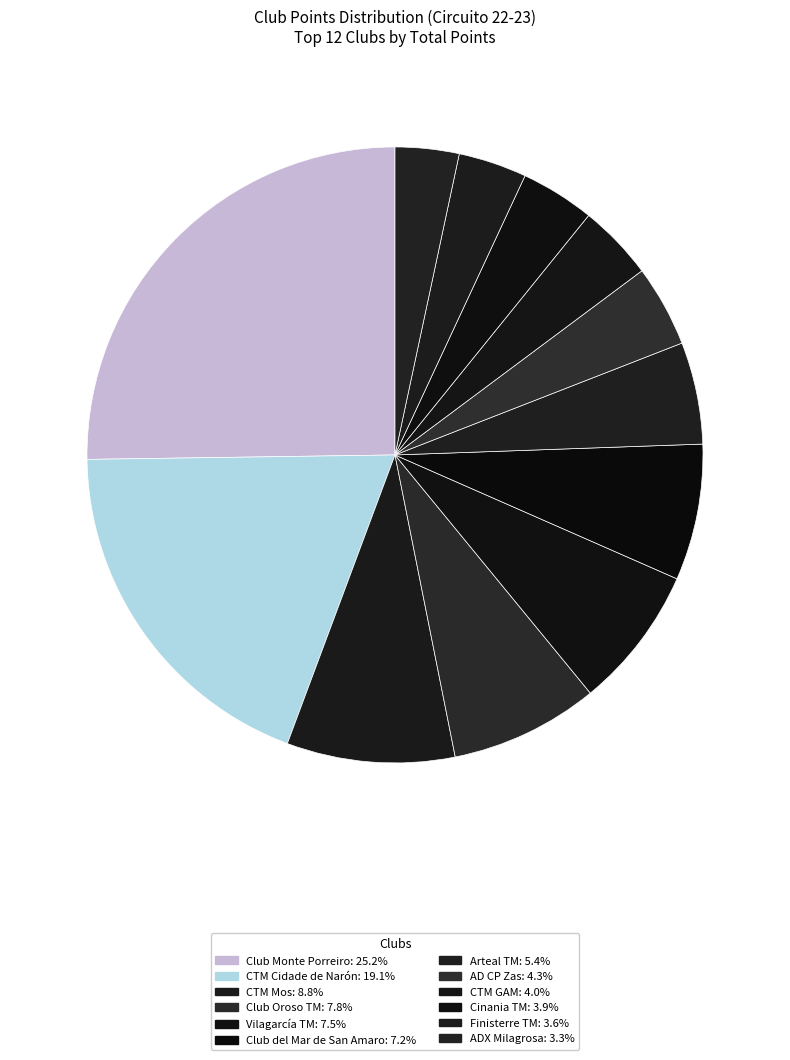

Which has a higher value, Finisterre TM or CTM Mos?

CTM Mos